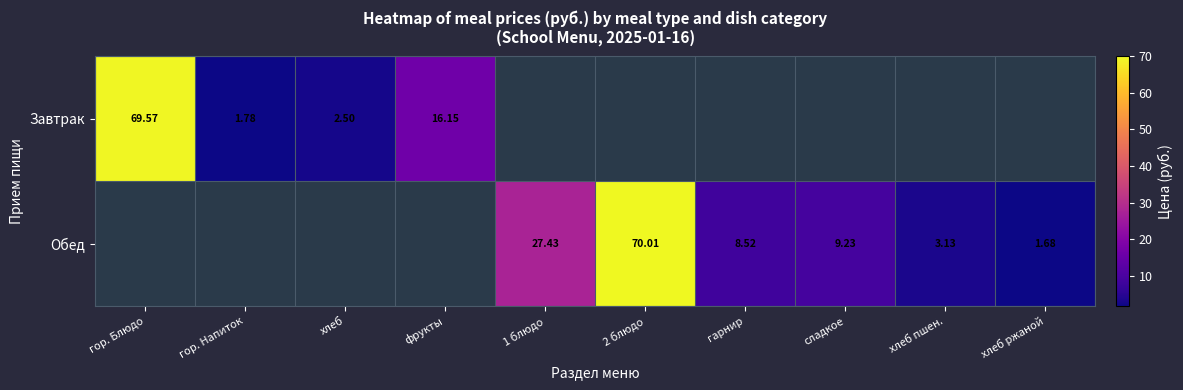

Which category has the lowest value across all series?

хлеб ржаной